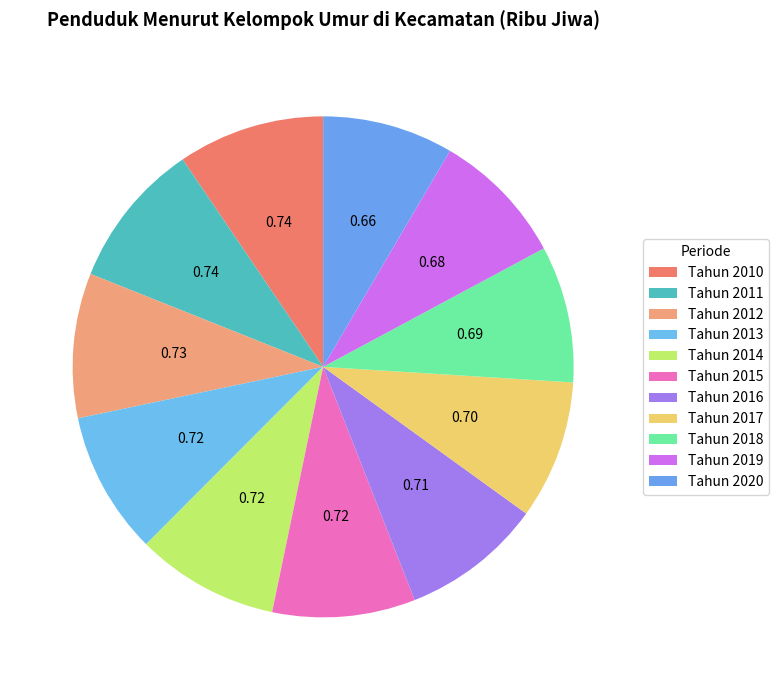

How many slices are in this pie chart?

11